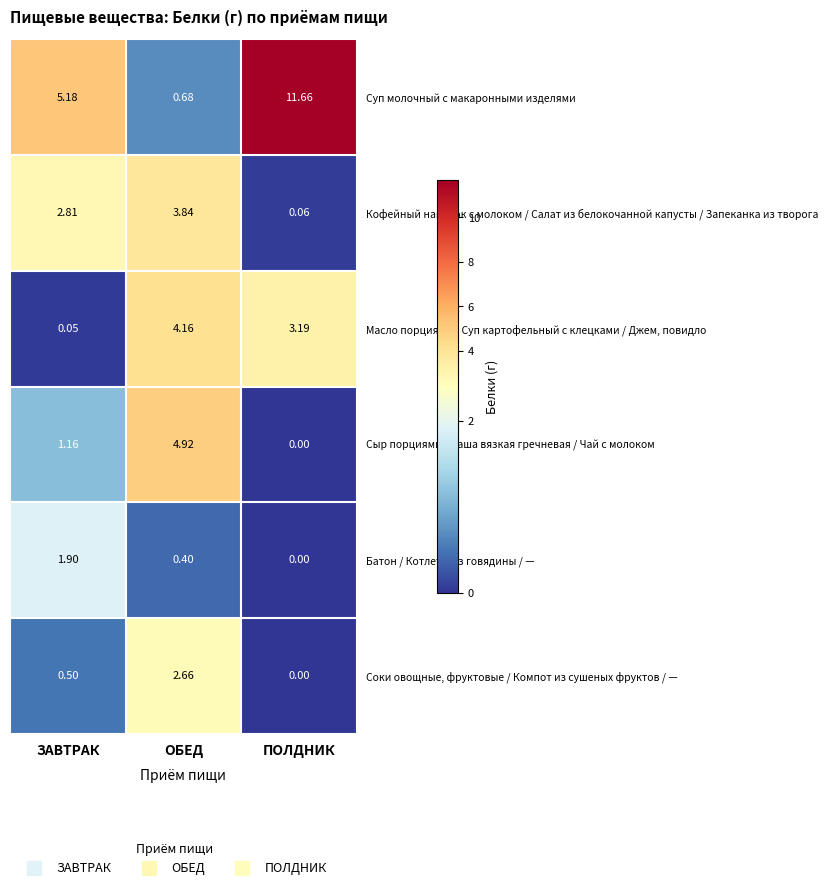

What is the maximum value shown in the chart?

11.7